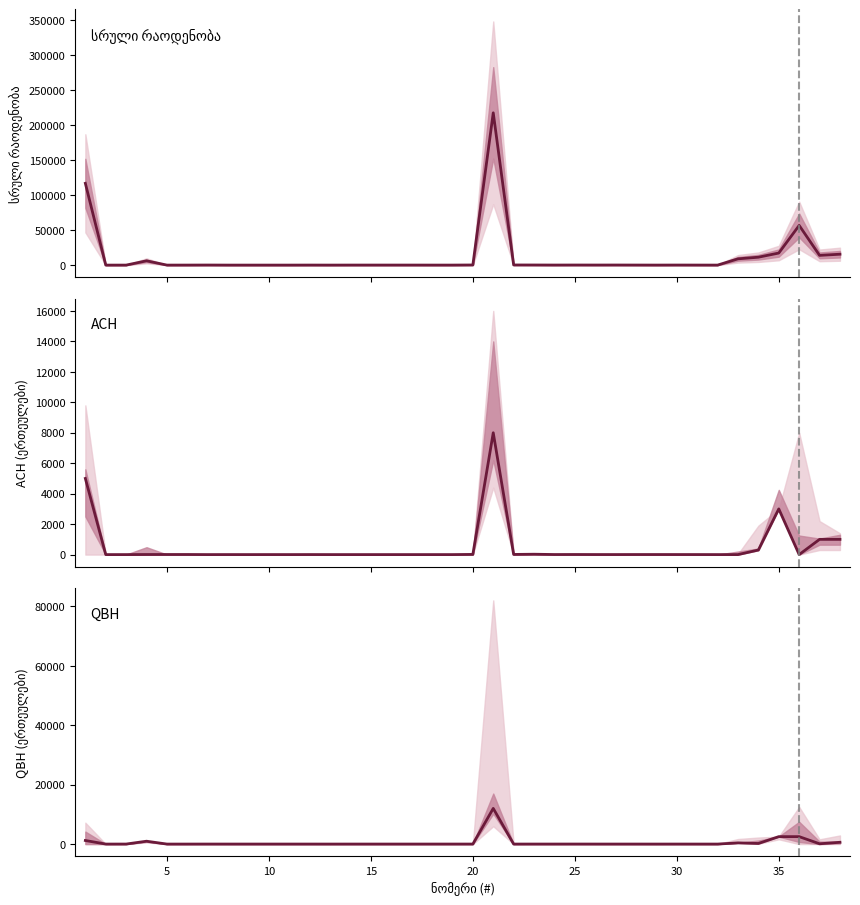

List the series in order of their peak value, highest first.

სრული რაოდენობა, QBH, ACH